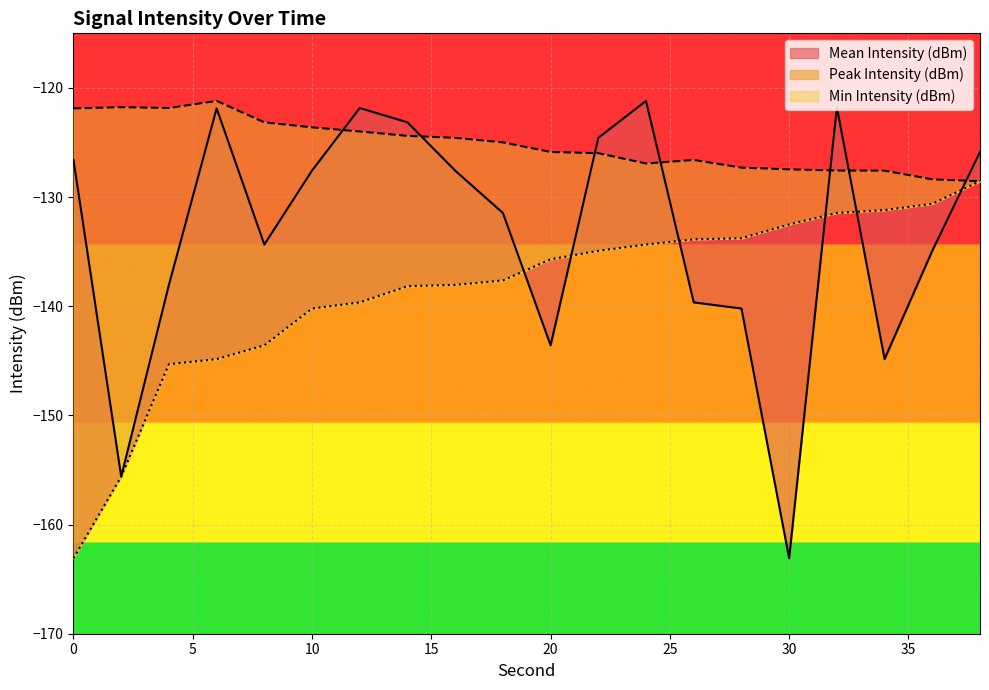

Which series changed the most between 8 and 14?

Mean Intensity (dBm)